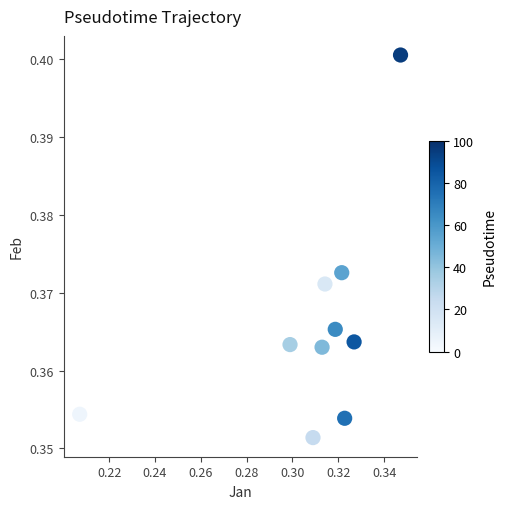

What is the average X value?

0.3